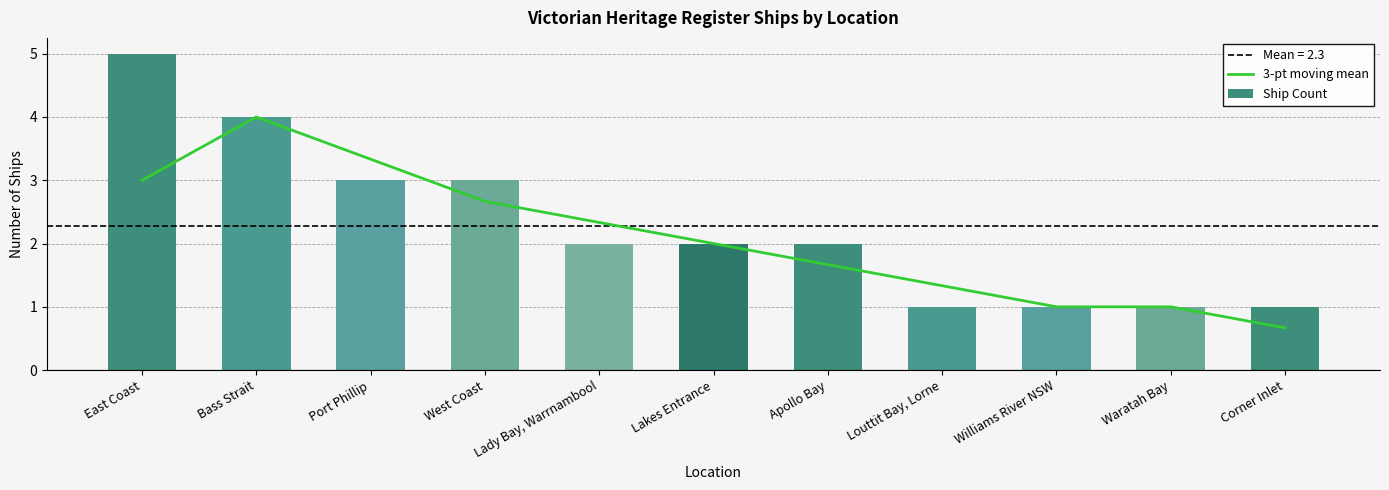

At which category is the sum across all series the highest?

East Coast